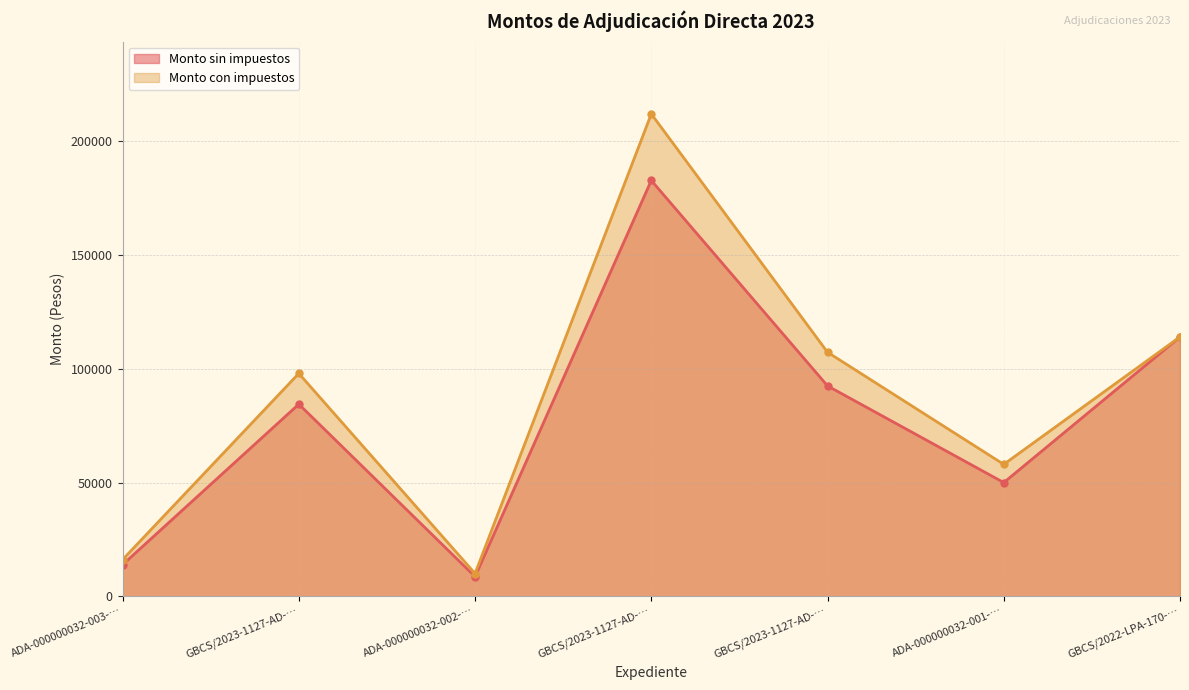

What is the difference between the highest and lowest values at ADA-000000032-003-…?

2220.1